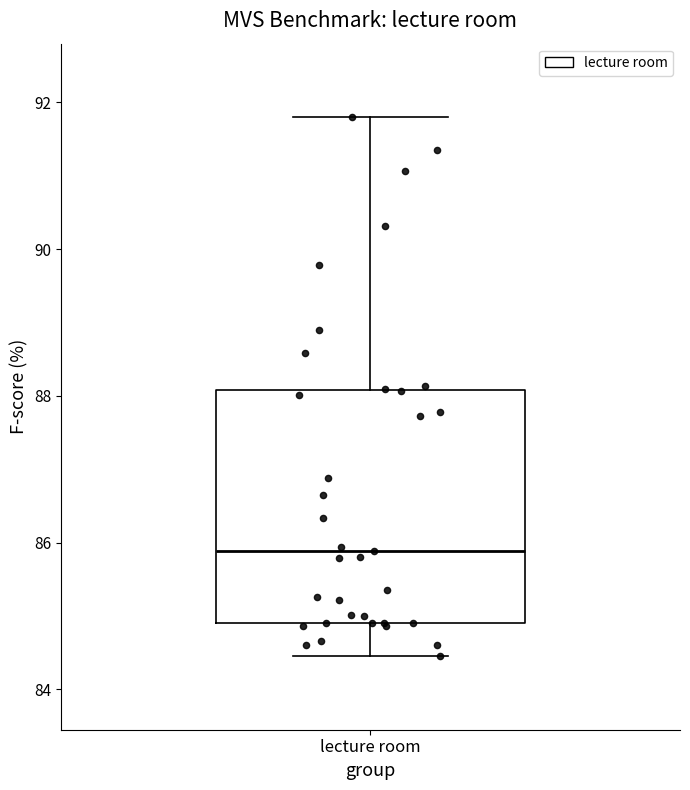

Transcribe this box plot: give where the median line is, the range the box spans, and where the two whiskers end, as read against the y-axis. The values are not printed on the chart, so give them approximately, as read against the axis.

median 85.8, box 85.0 to 88.0, whiskers 84.4 to 91.8